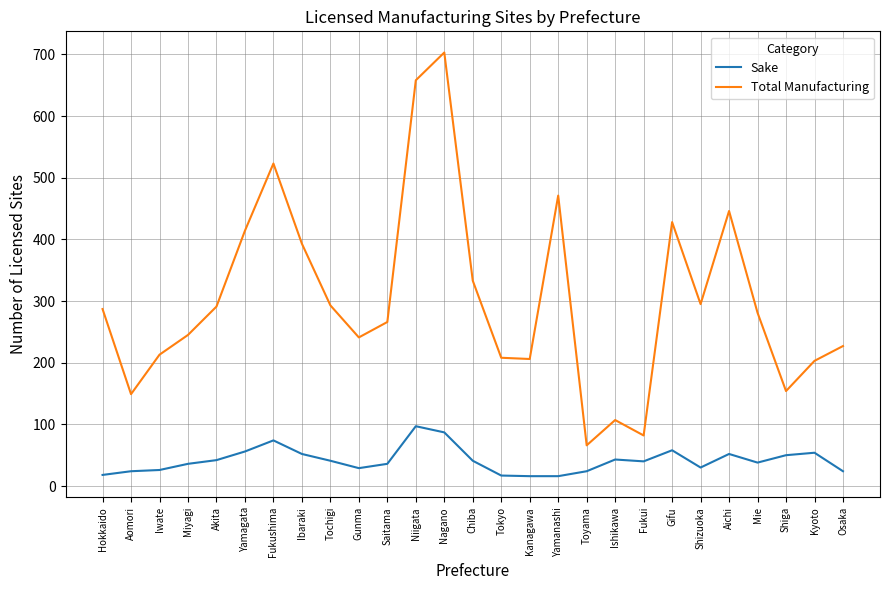

Rank the series by their maximum value, from lowest to highest.

Sake, Total Manufacturing